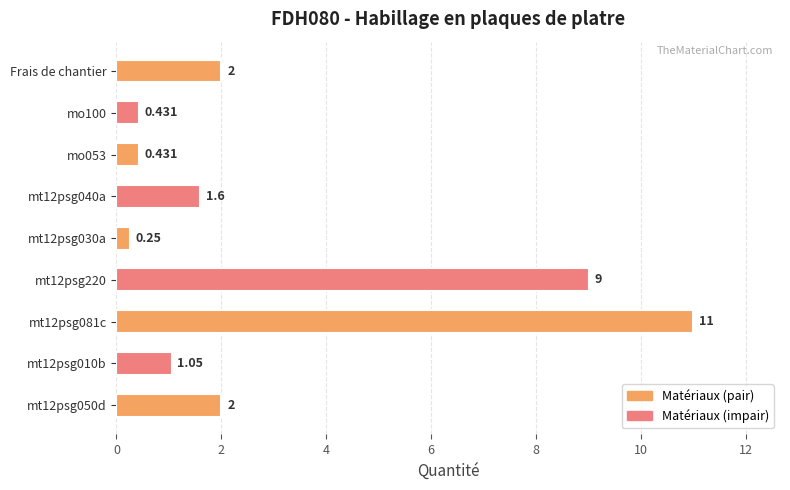

Which label corresponds to the largest value in the chart?

mt12psg081c